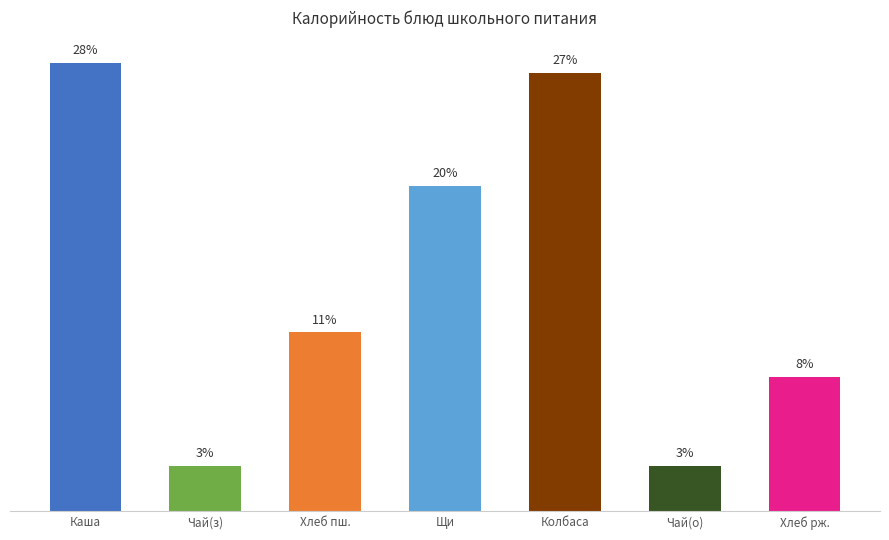

Approximately how many times larger is the value at Колбаса compared to Чай(о)?

9.6